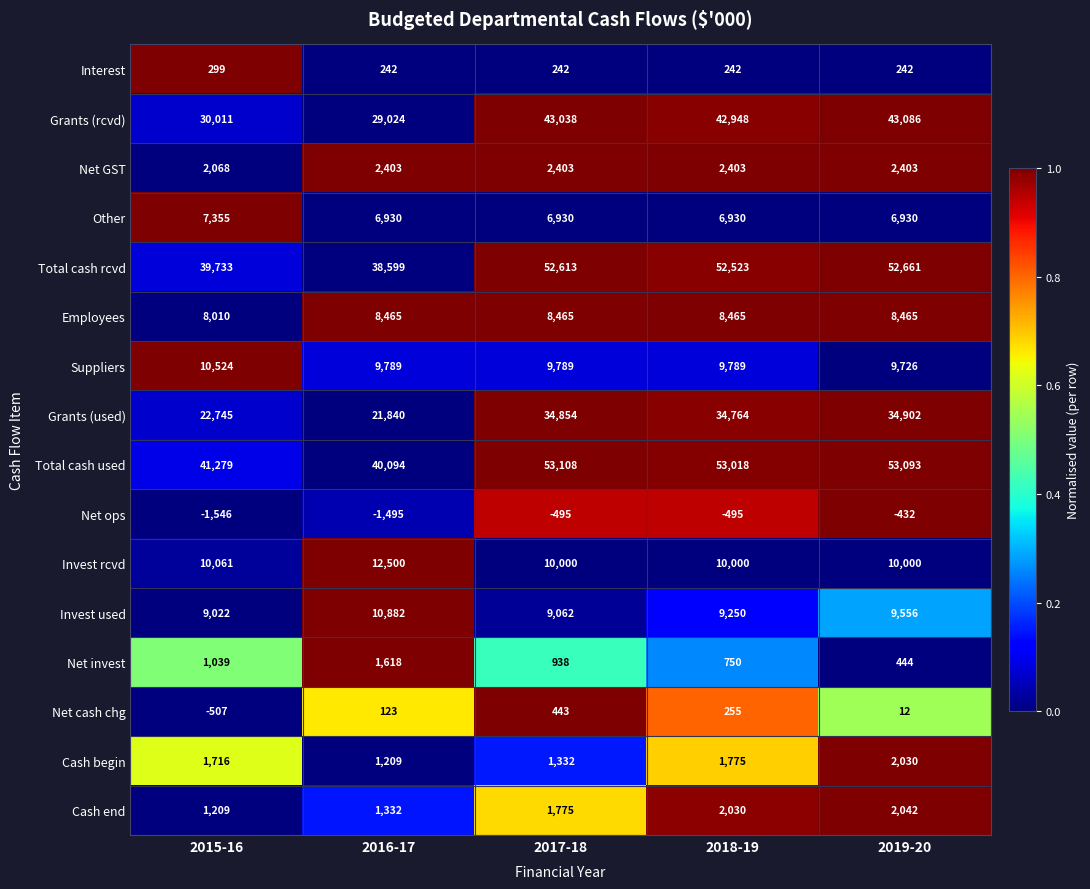

Is it true that Net GST equals 2068 at 2015-16?

True